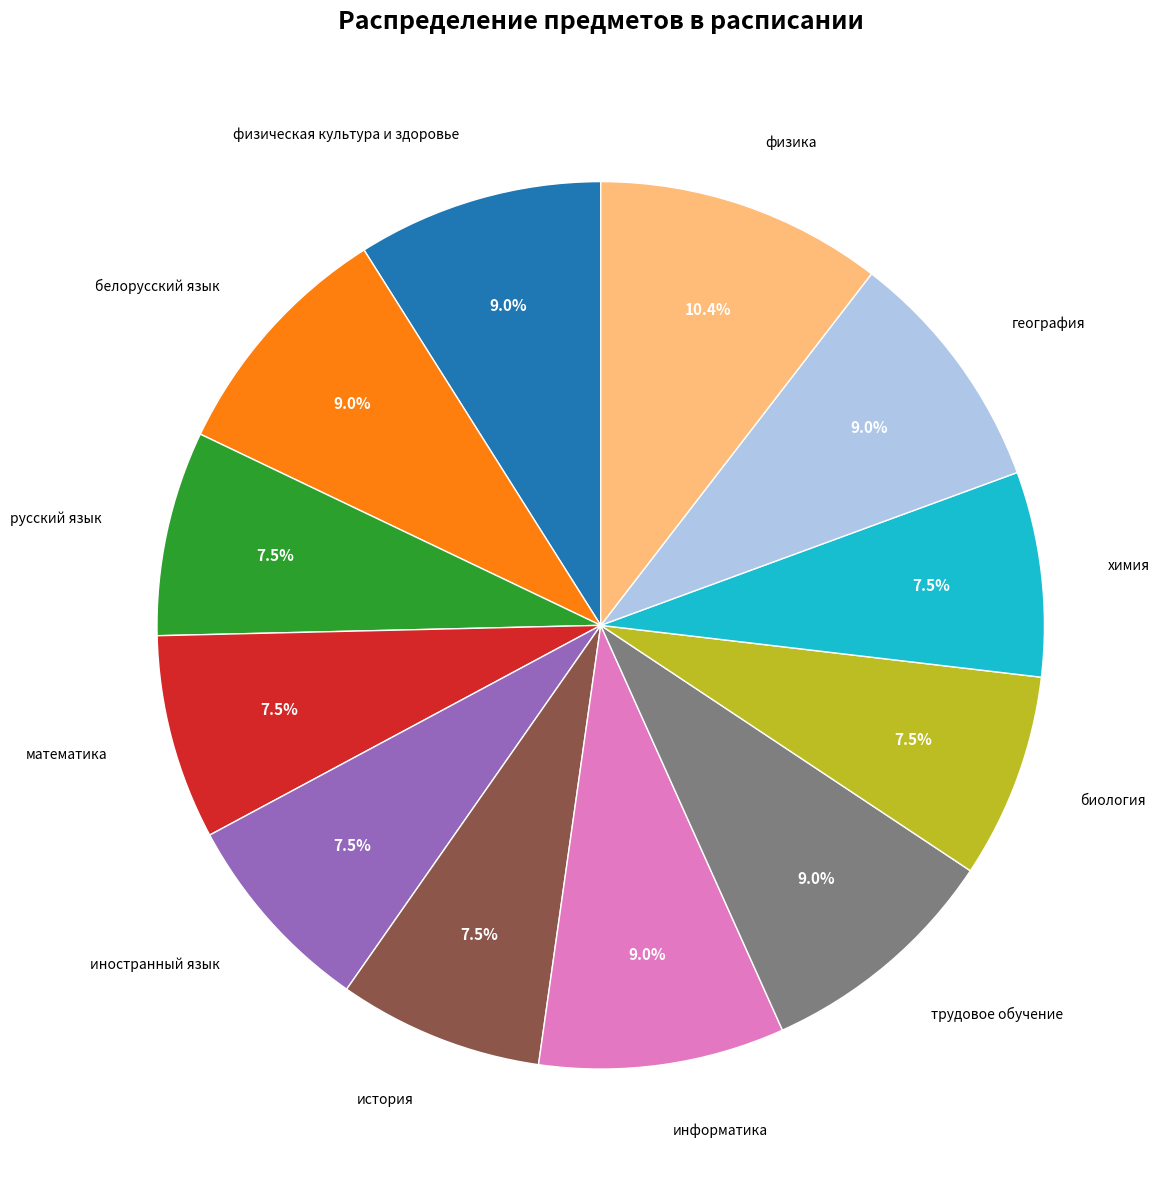

Is there a majority slice in this chart?

No